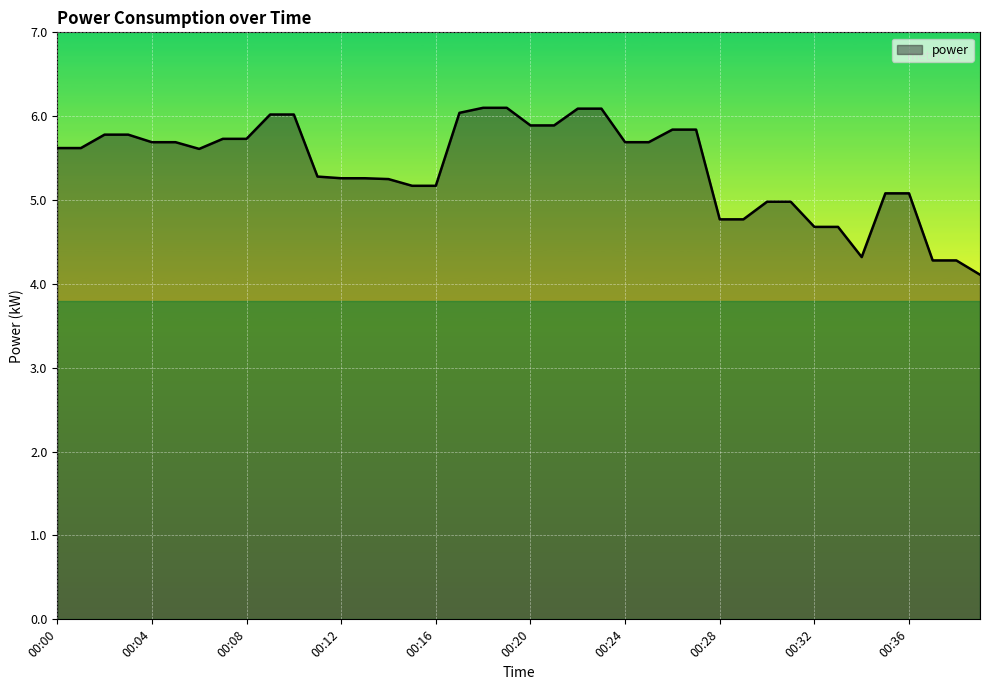

What is the greatest value displayed?

6.1